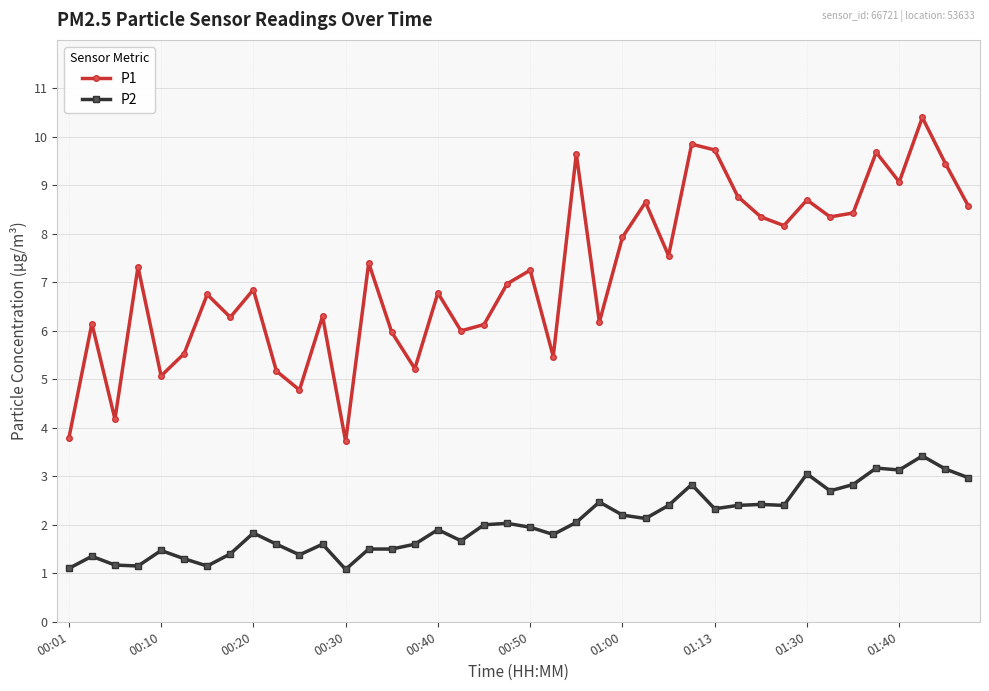

Which series has the largest range (max minus min)?

P1